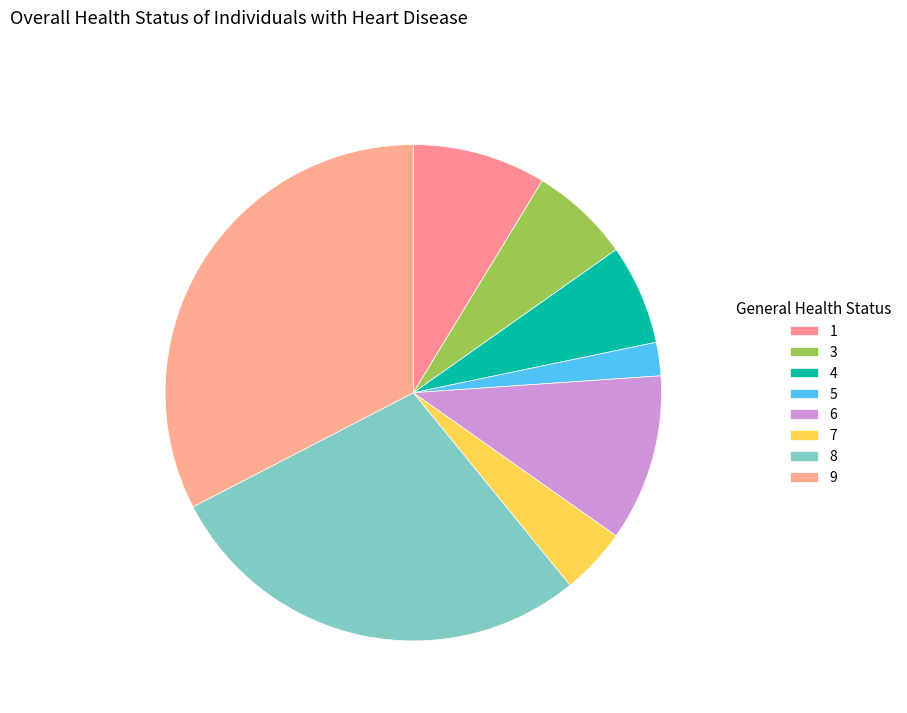

What is the ratio of the value at 6 to the value at 5?

5.0